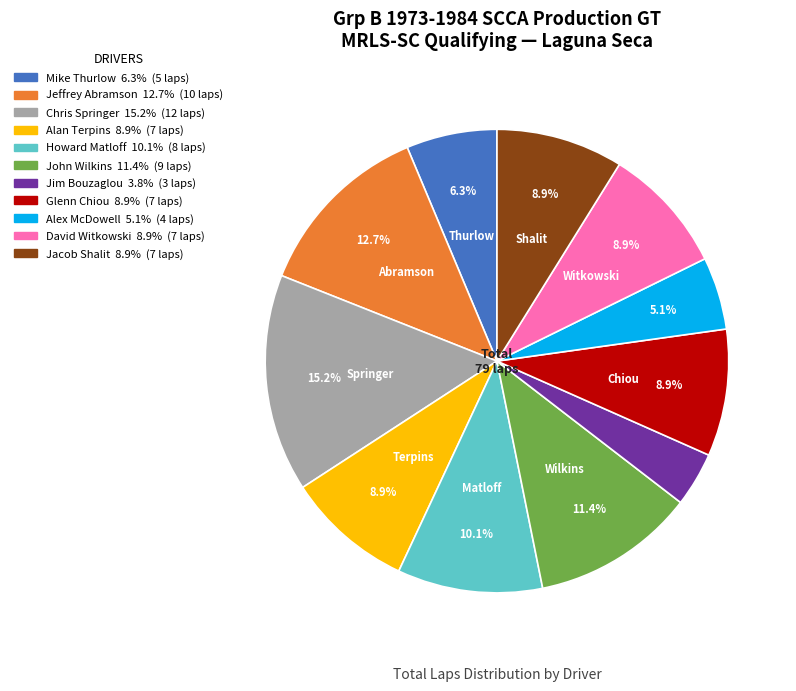

Does any single category account for the majority?

No